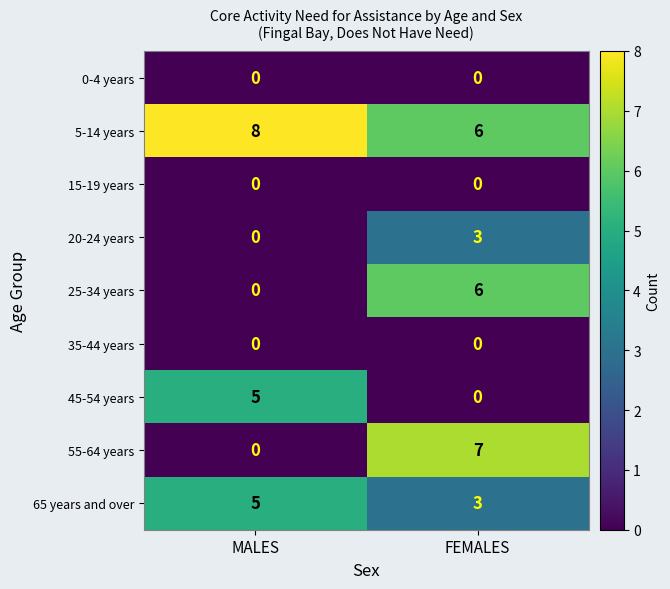

Count the number of categories in the chart.

2